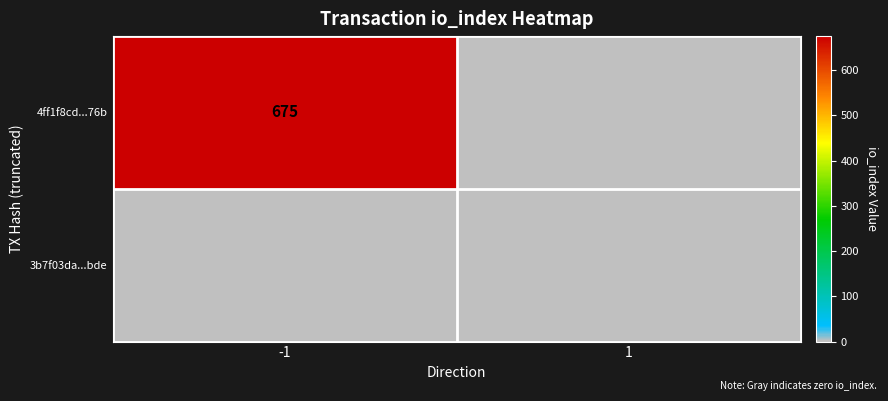

Between -1 and 1, which is larger?

-1